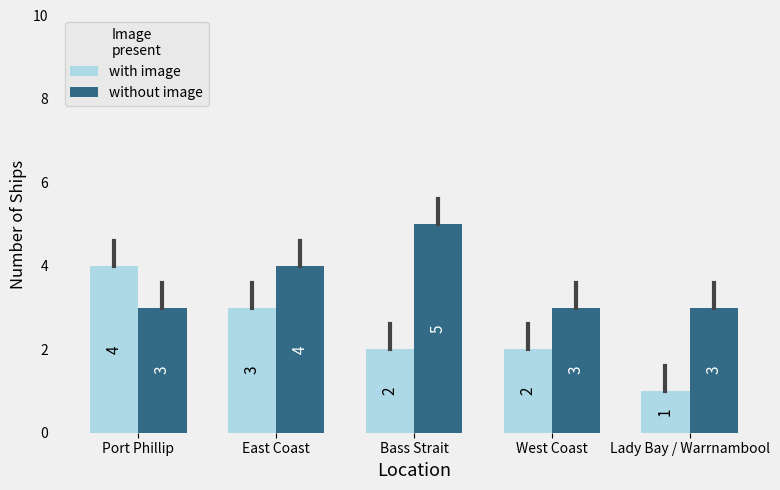

Is the value of without image at East Coast greater than the value of with image at West Coast?

Yes